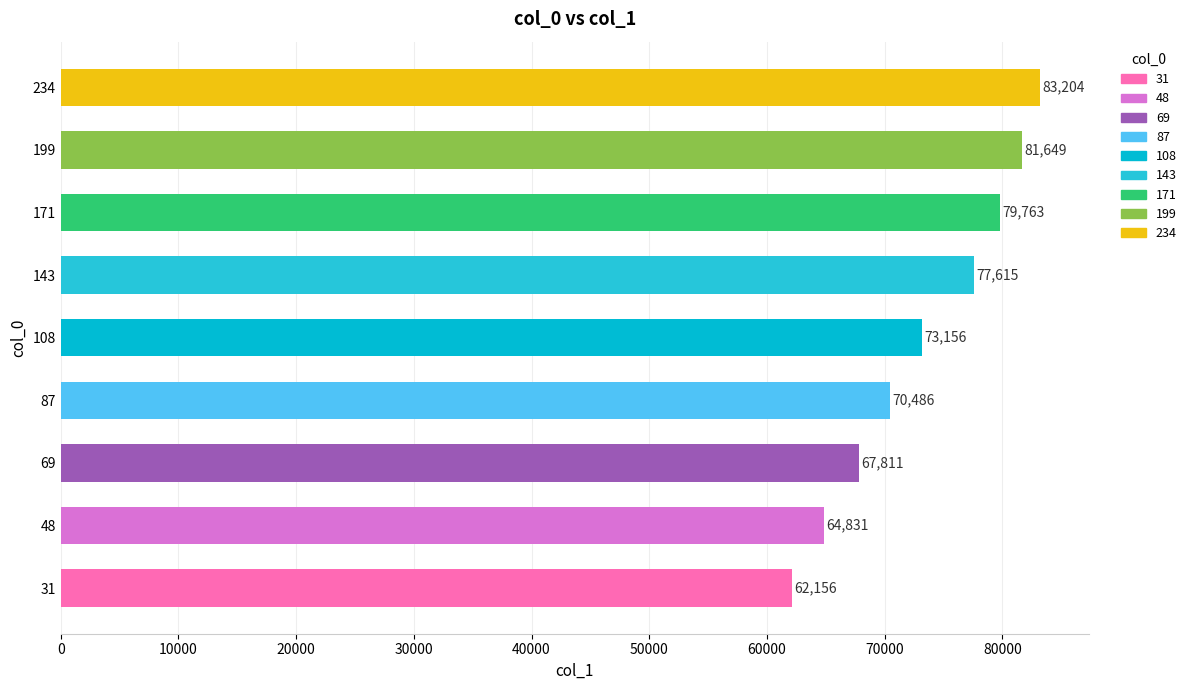

Which category has the lowest value across all series?

31